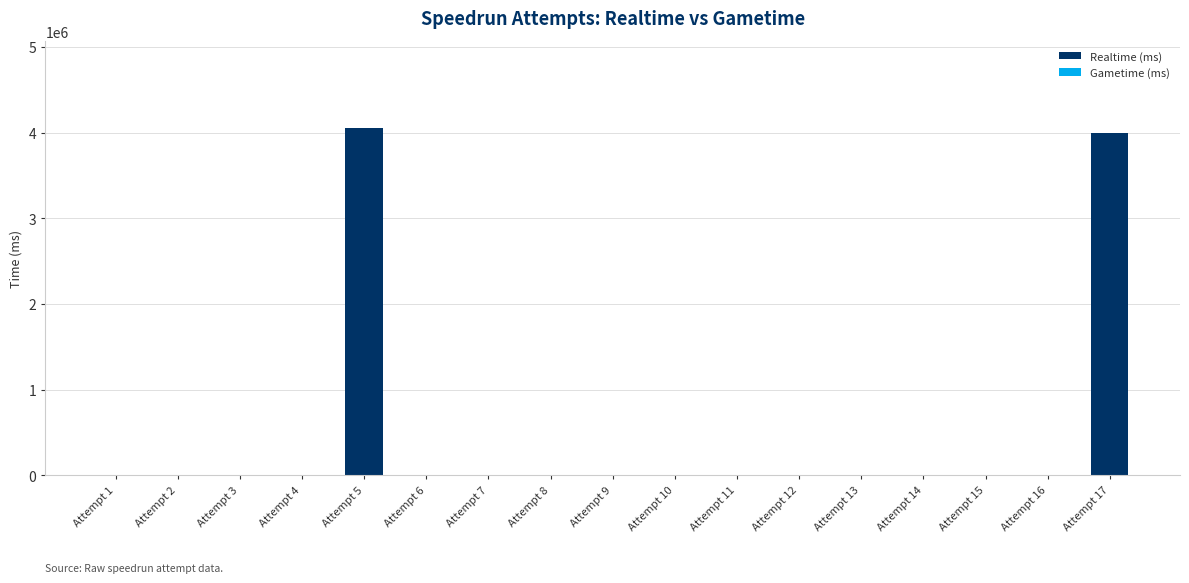

Reading left to right, transcribe all the data shown in this chart.

Attempt 1=0	Attempt 2=0	Attempt 3=0	Attempt 4=0	Attempt 5=4058182	Attempt 6=0	Attempt 7=0	Attempt 8=0	Attempt 9=0	Attempt 10=0	Attempt 11=0	Attempt 12=0	Attempt 13=0	Attempt 14=0	Attempt 15=0	Attempt 16=0	Attempt 17=3999580